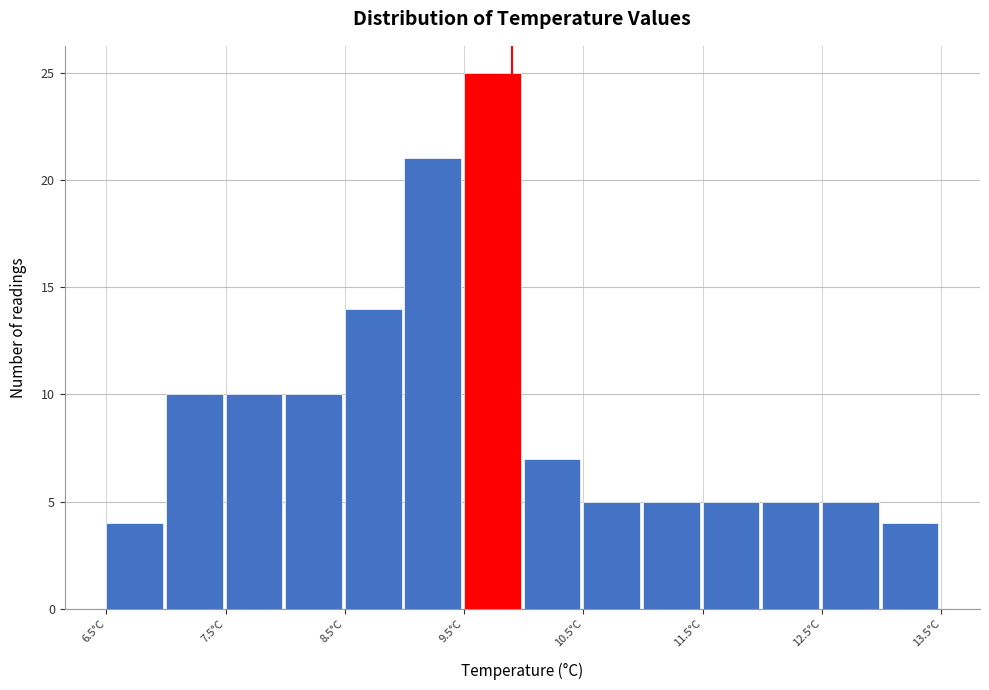

Reading left to right, transcribe this chart: for each bar, give the range it covers on the x-axis and its height. The values are not printed on the chart, so give them approximately, as read against the axis.

6.5 to 7.0: 4
7.0 to 7.5: 10
7.5 to 8.0: 10
8.0 to 8.5: 10
8.5 to 9.0: 14
9.0 to 9.5: 21
9.5 to 10.0: 25
10.0 to 10.5: 7
10.5 to 11.0: 5
11.0 to 11.5: 5
11.5 to 12.0: 5
12.0 to 12.5: 5
12.5 to 13.0: 5
13.0 to 13.5: 4